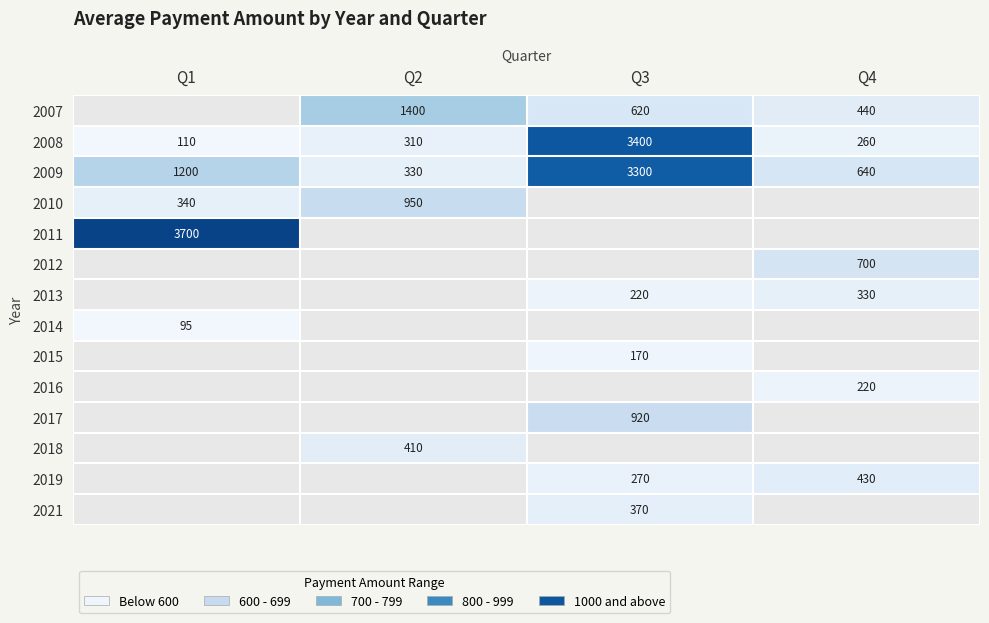

Is it true that 2016 equals 97 at Q4?

False